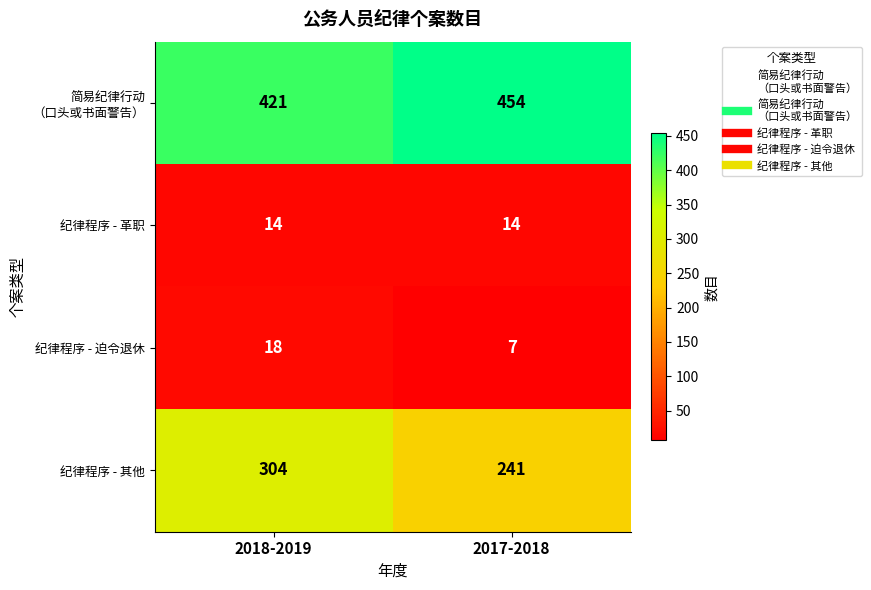

The 纪律程序 - 其他 series shows 412 at 2017-2018. True or false?

False